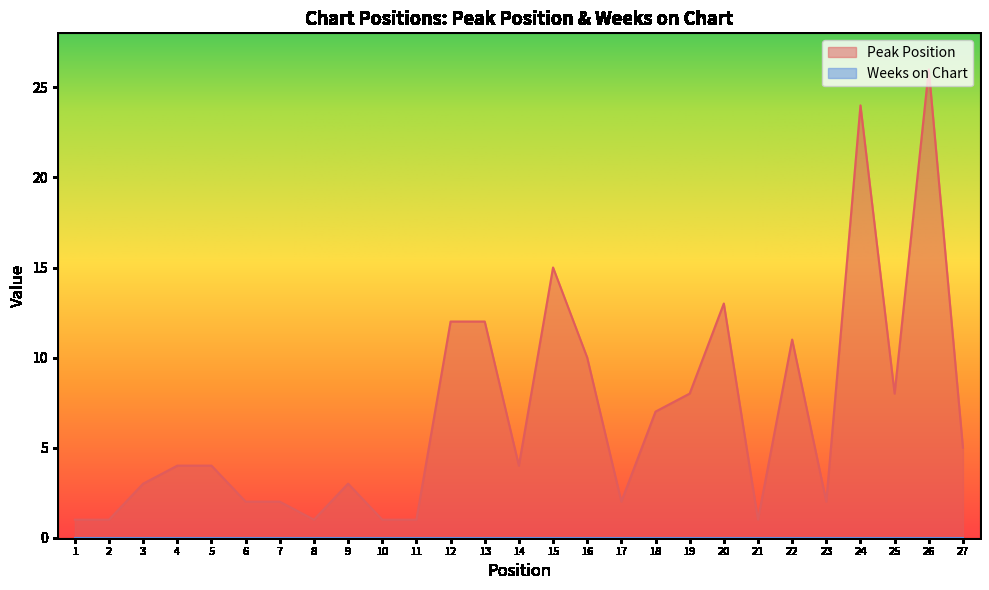

How many lines are shown in the chart?

2